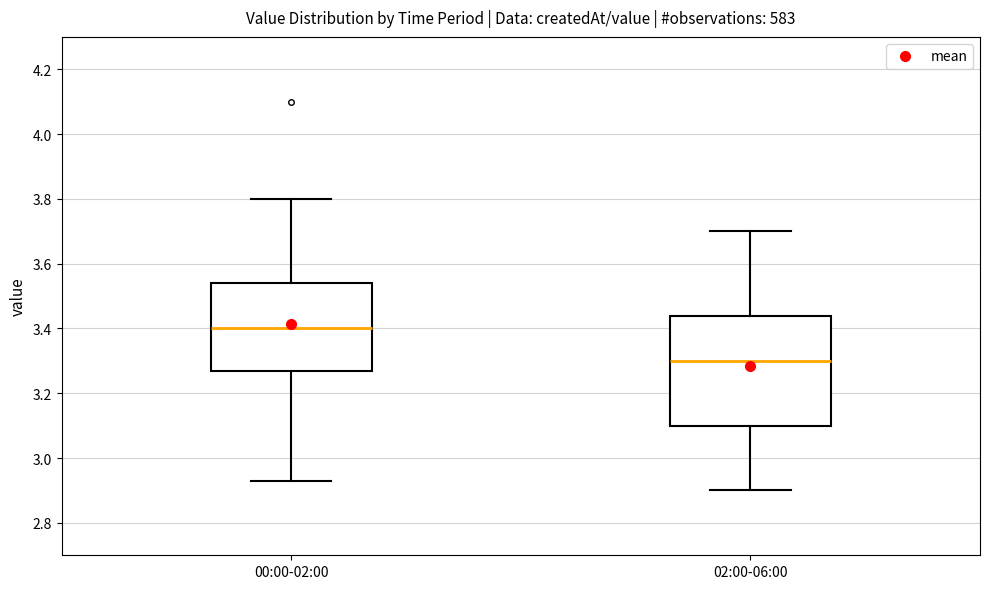

Which box's median line is the highest?

00:00-02:00